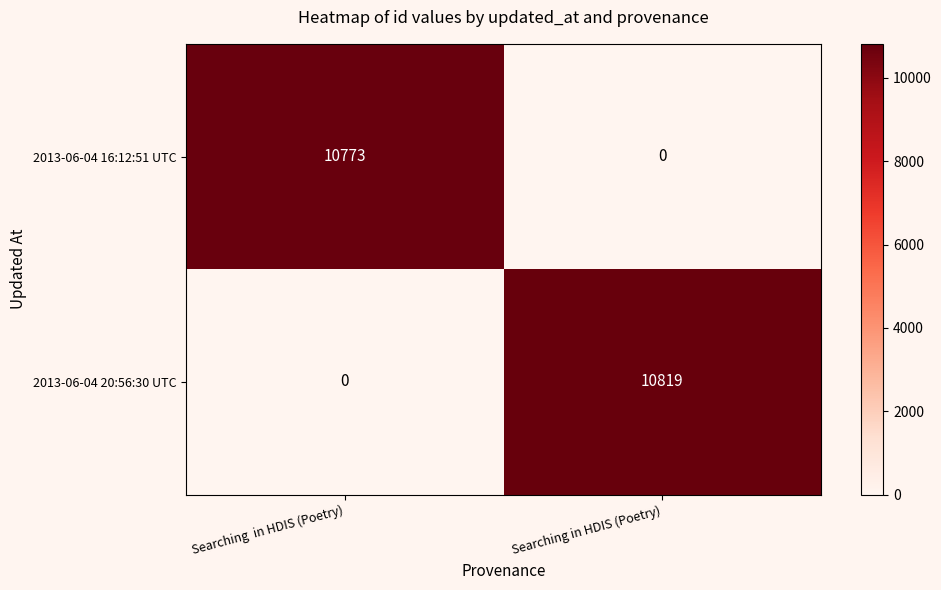

Which series has the largest range (max minus min)?

2013-06-04 20:56:30 UTC